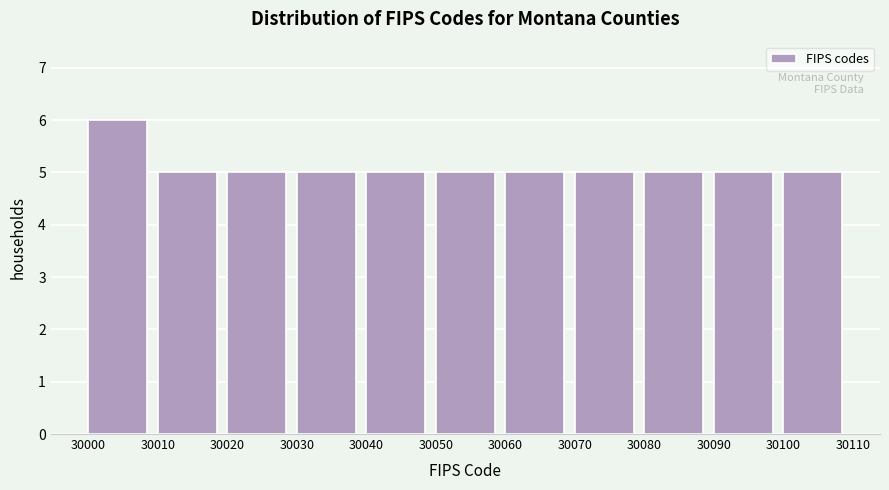

Reading left to right, transcribe this chart: for each bar, give the range it covers on the x-axis and its height. The values are not printed on the chart, so give them approximately, as read against the axis.

30000 to 30010: 6
30010 to 30020: 5
30020 to 30030: 5
30030 to 30040: 5
30040 to 30050: 5
30050 to 30060: 5
30060 to 30070: 5
30070 to 30080: 5
30080 to 30090: 5
30090 to 30100: 5
30100 to 30110: 5